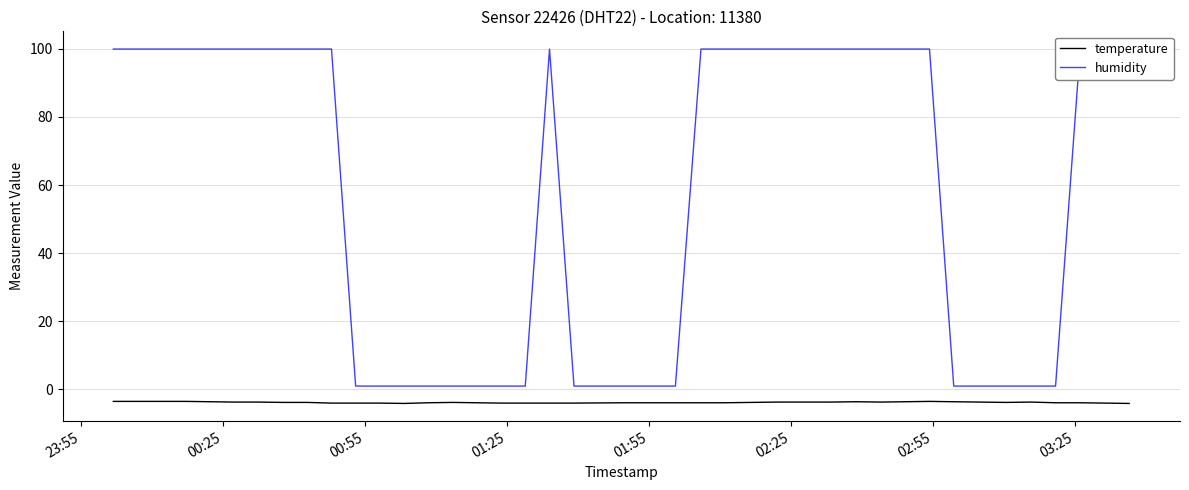

What is the maximum value for temperature?

-3.5